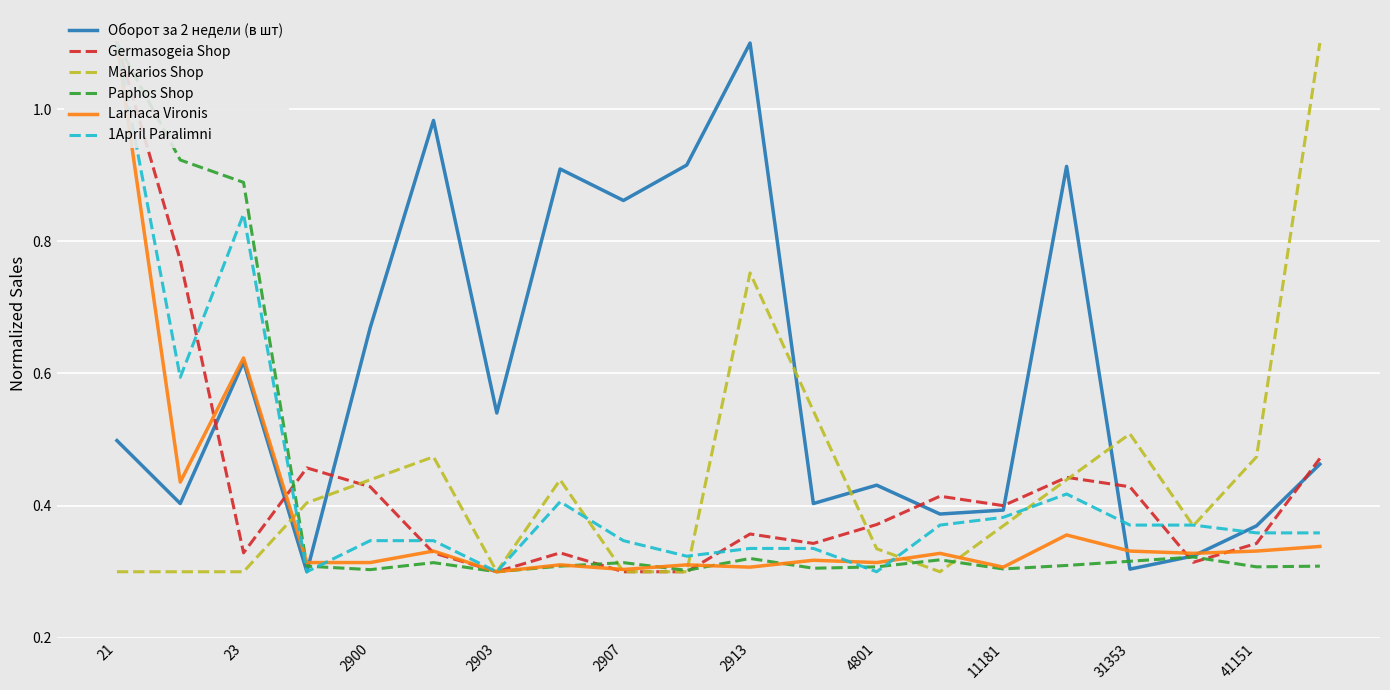

How many times do Makarios Shop and Оборот за 2 недели (в шт) cross each other?

5